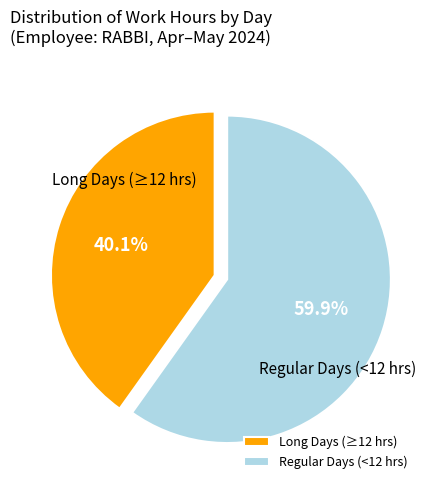

What is the smallest slice in the pie chart?

Long Days (≥12 hrs)